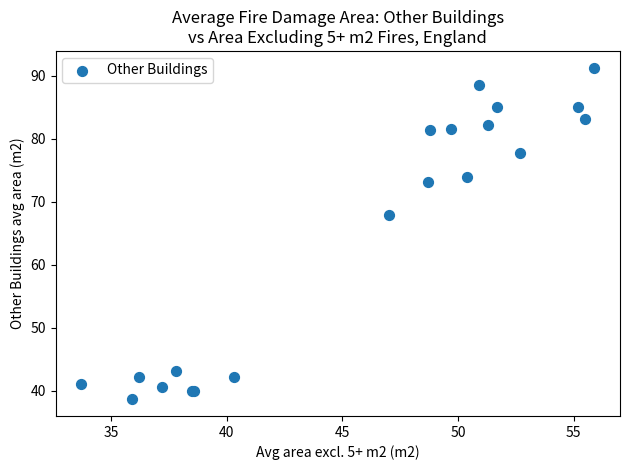

What Y value in the scatter plot is closest to 64?

67.9